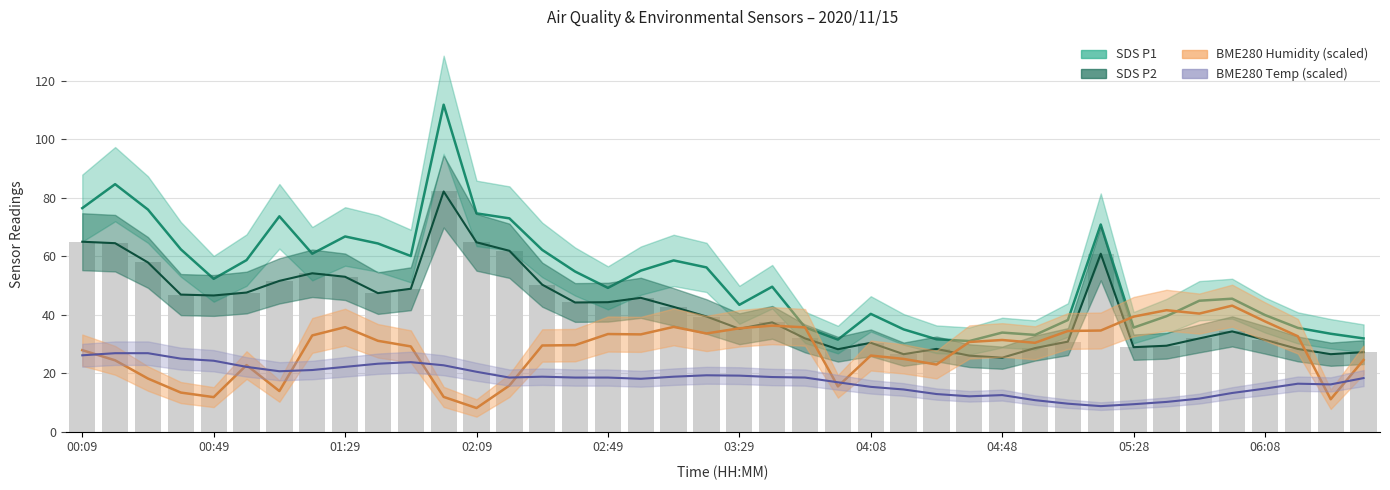

True or false: SDS P2 has a value of 11.3 at 03:29.

False